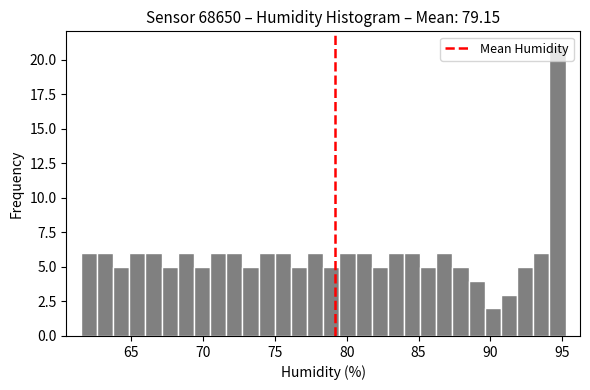

Read against the x-axis, roughly where is the centre of the tallest bar?

94.5